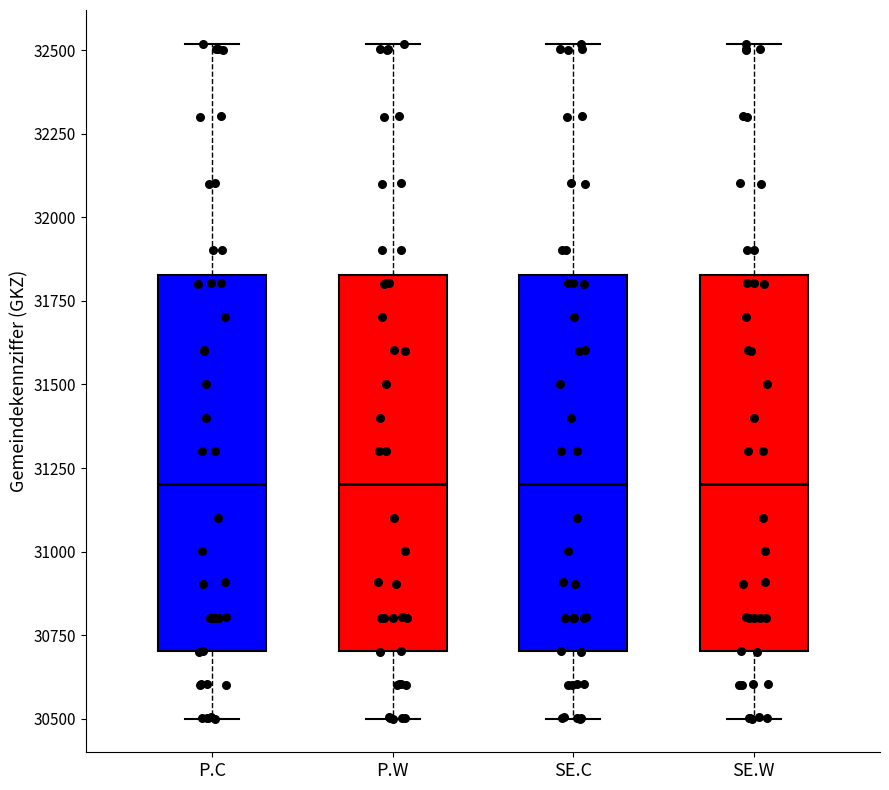

Reading left to right, transcribe this box plot: for each box, give where its median line is, the range the box spans, and where its two whiskers end, as read against the y-axis. The values are not printed on the chart, so give them approximately, as read against the axis.

P.C: median 31200, box 30700 to 31850, whiskers 30500 to 32500
P.W: median 31200, box 30700 to 31850, whiskers 30500 to 32500
SE.C: median 31200, box 30700 to 31850, whiskers 30500 to 32500
SE.W: median 31200, box 30700 to 31850, whiskers 30500 to 32500